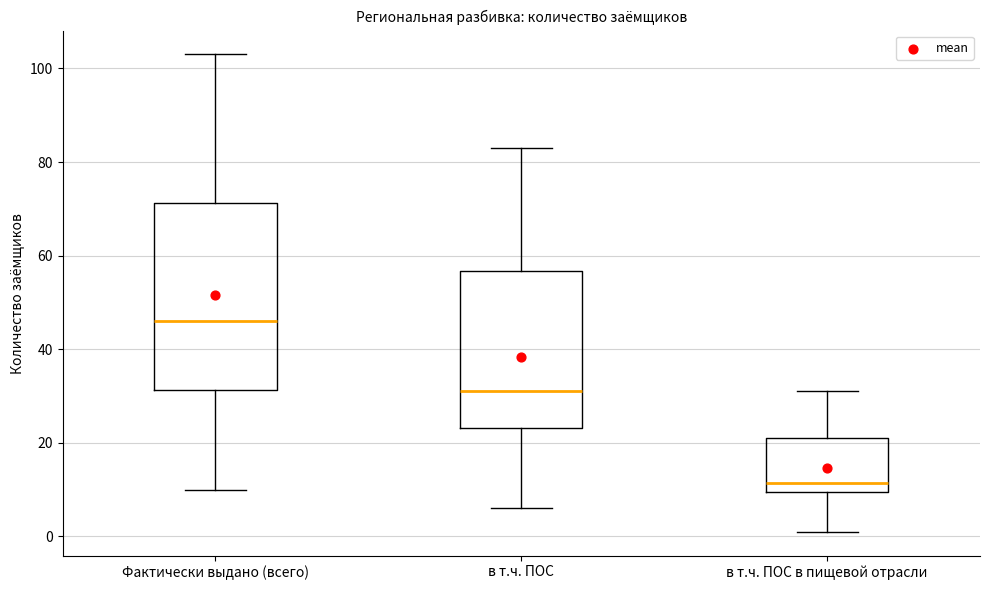

Reading left to right, read every box against the y-axis: the position of its median line, the range the box covers, and the ends of its whiskers. The values are not printed on the chart, so give them approximately, as read against the axis.

Фактически выдано (всего): median 46, box 32 to 72, whiskers 10 to 104
в т.ч. ПОС: median 32, box 24 to 56, whiskers 6 to 84
в т.ч. ПОС в пищевой отрасли: median 12, box 10 to 22, whiskers 2 to 32